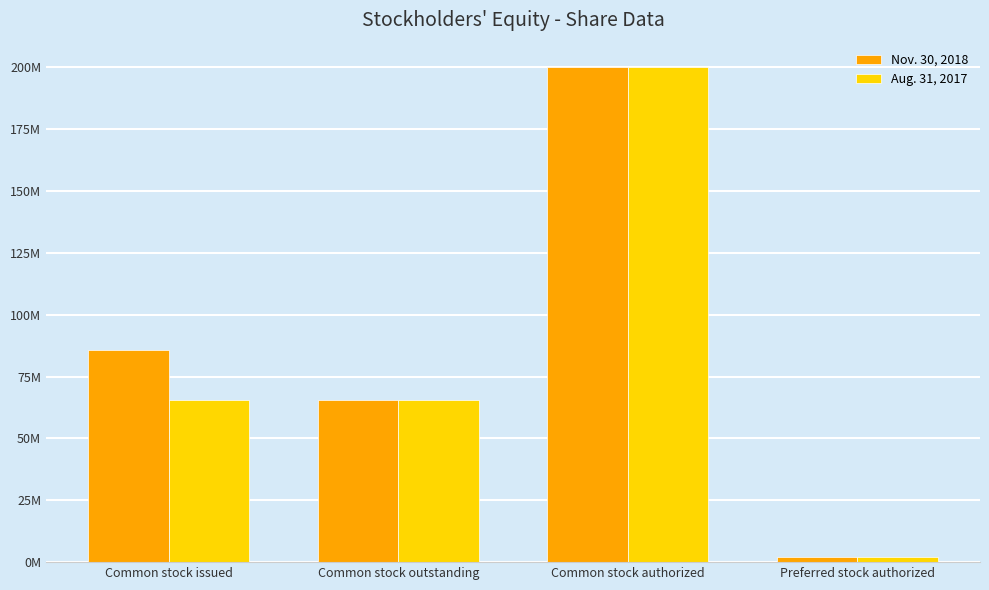

Is the value of Nov. 30, 2018 at Common stock issued greater than the value of Aug. 31, 2017 at Common stock outstanding?

Yes